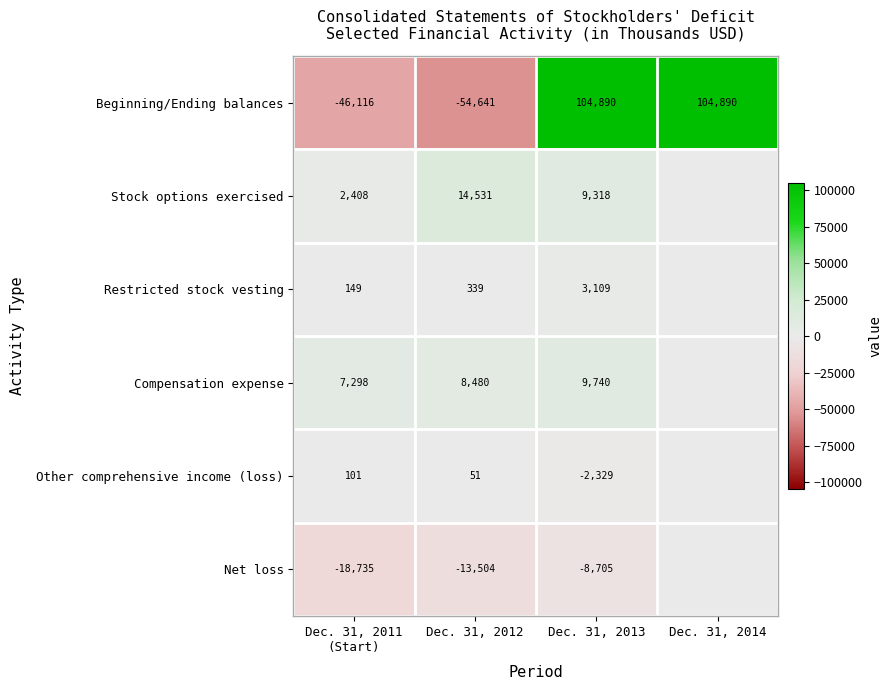

What is the approximate value of Beginning/Ending balances at Dec. 31, 2014, to the nearest 100?

104900